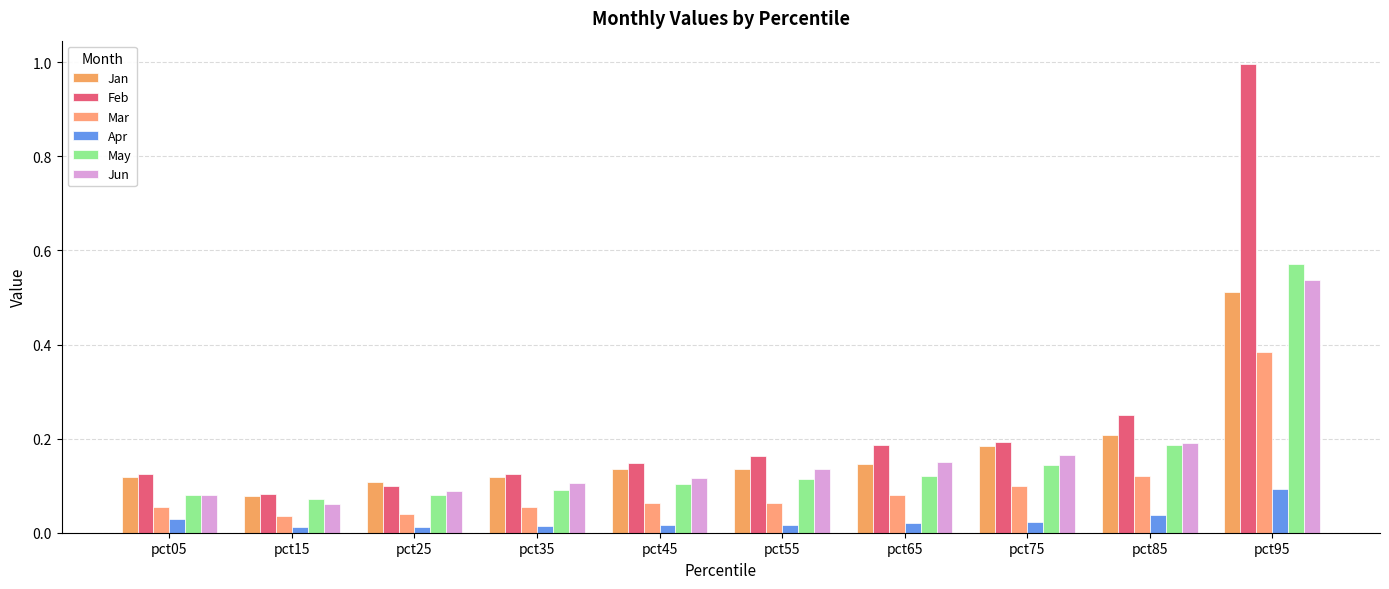

How many bars are there in each group?

6